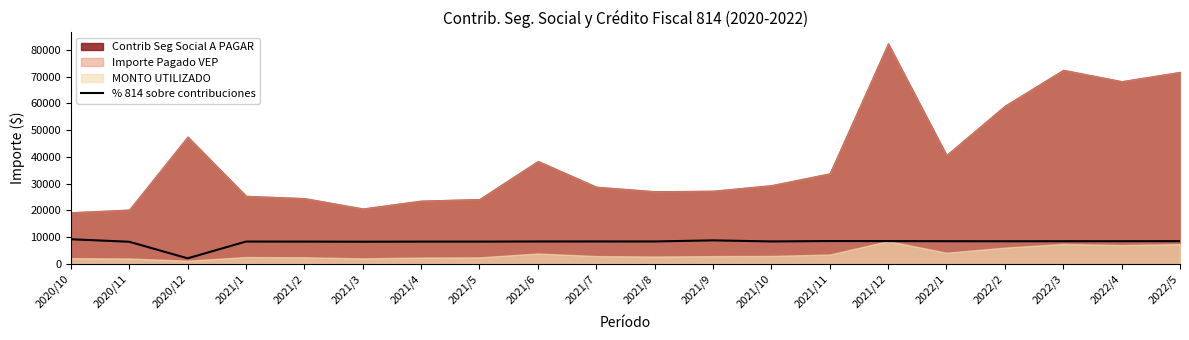

The value of % 814 sobre contribuciones at 2021/11 is 15031.0. True or false?

False